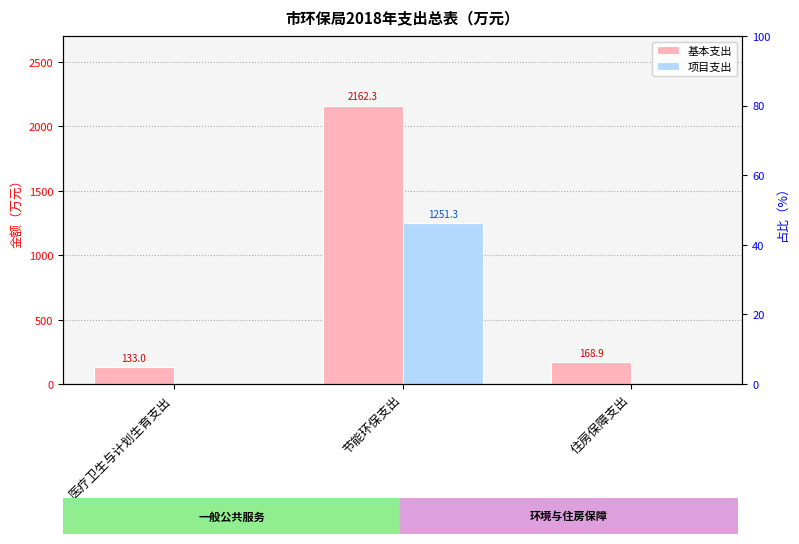

Reading left to right, extract all data points from this chart.

基本支出: 133.0	2162.3	168.9
项目支出: 0.0	1251.3	0.0